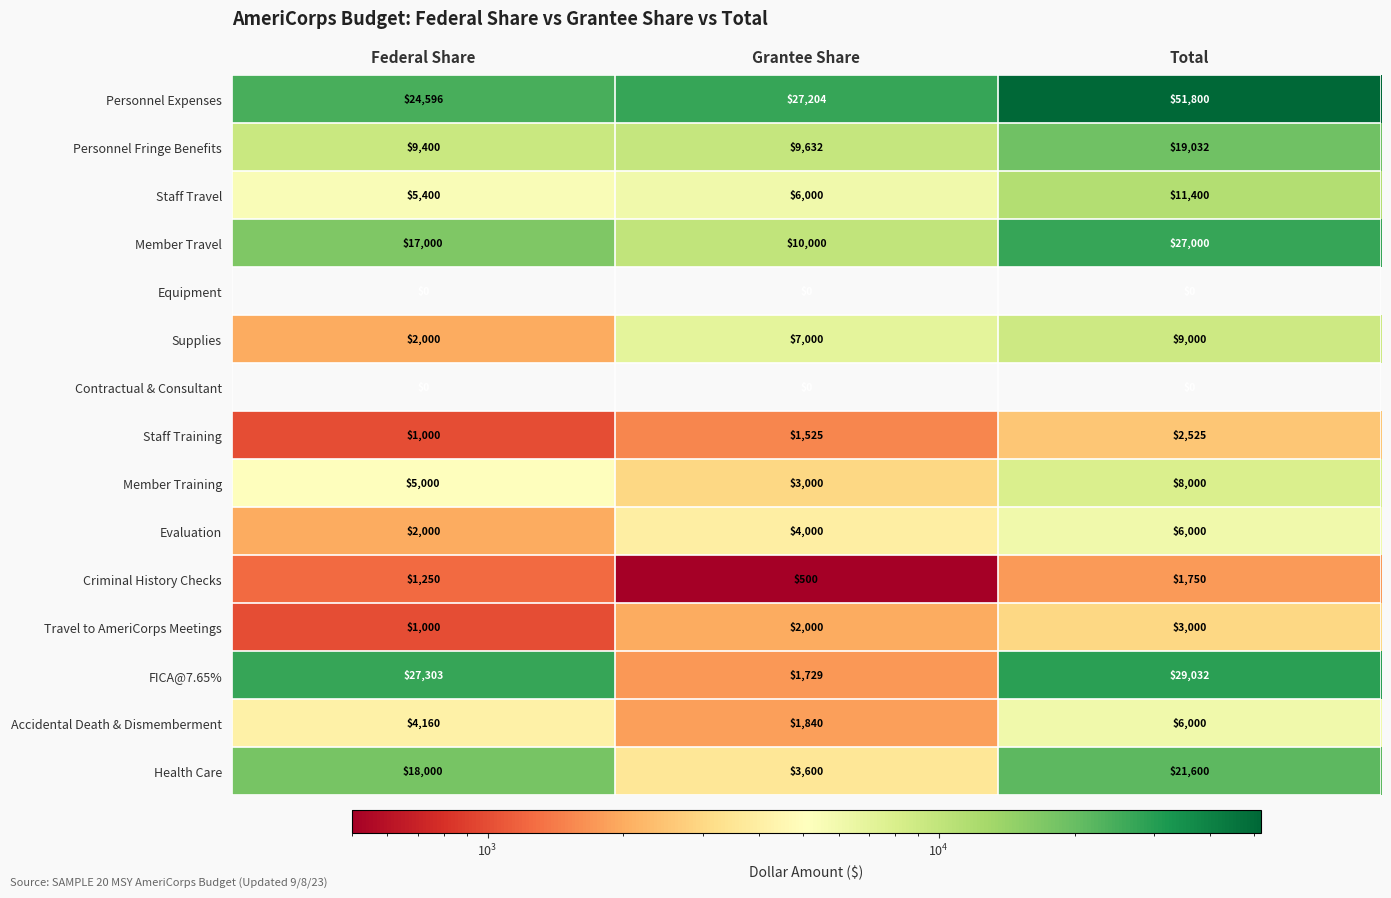

What is the minimum value for Member Training?

3000